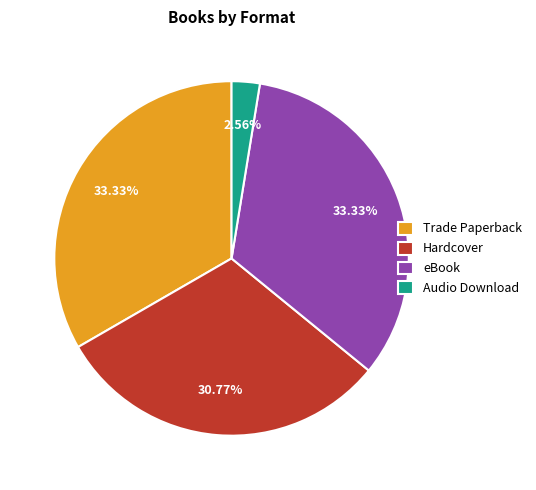

Approximately how many times larger is the value at eBook compared to Trade Paperback?

1.0